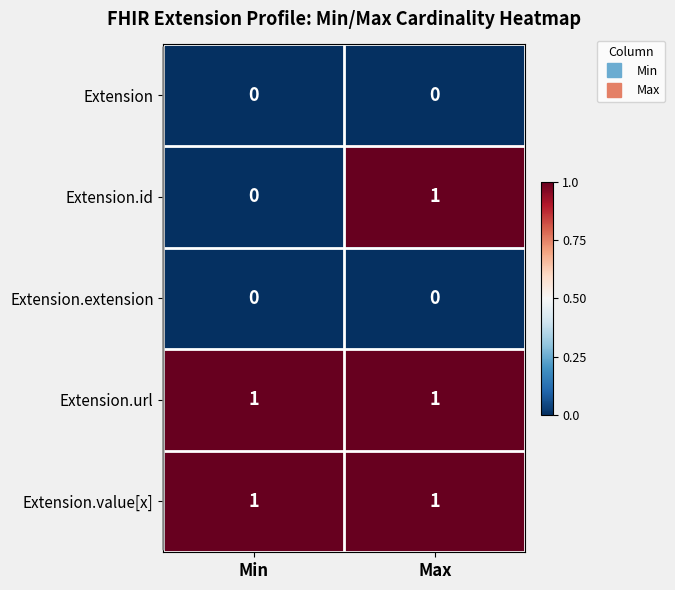

At which category is the sum across all series the highest?

Max